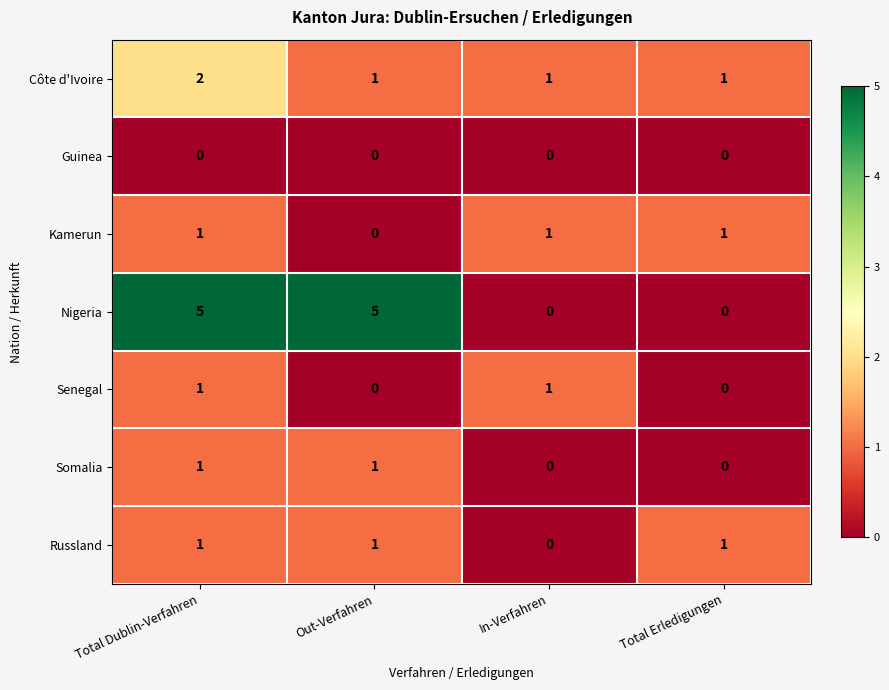

What is the maximum value shown in the chart?

5